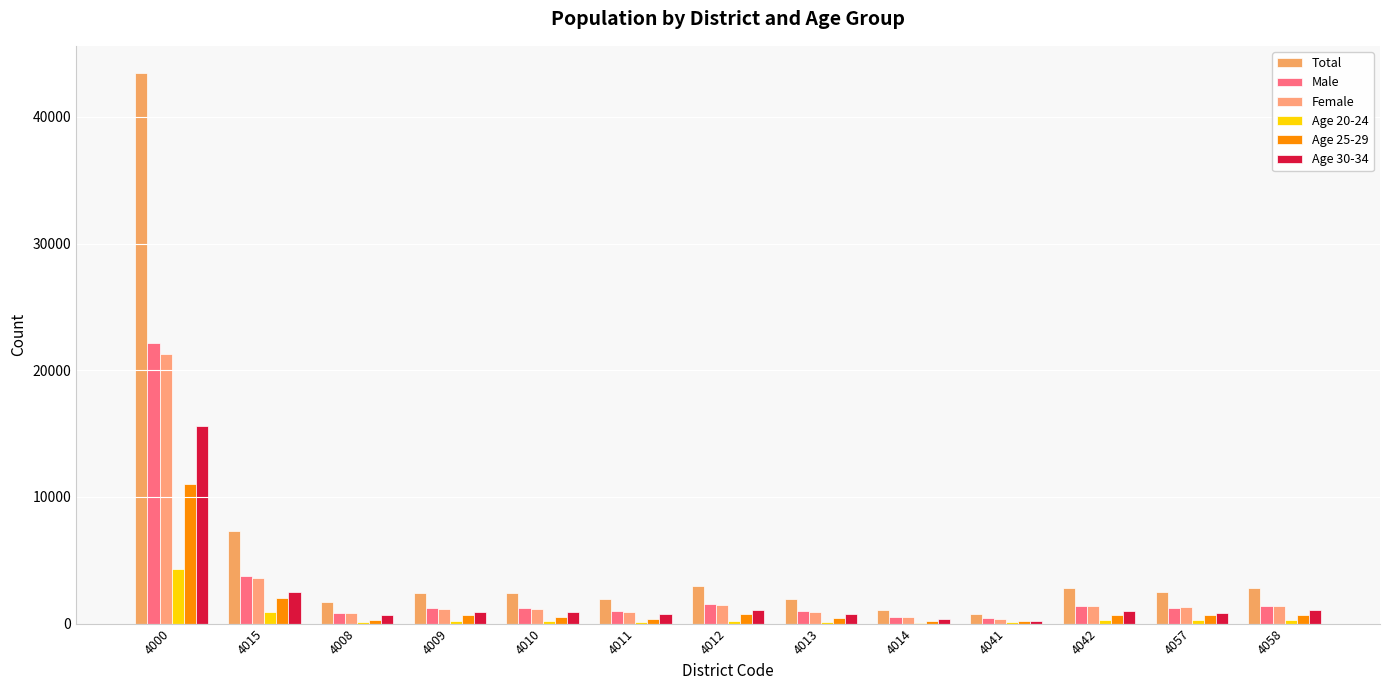

Reading left to right, extract all data points from this chart.

Total: 4000=43440	4015=7349	4008=1675	4009=2407	4010=2398	4011=1963	4012=2968	4013=1936	4014=1035	4041=791	4042=2795	4057=2514	4058=2844
Male: 4000=22139	4015=3768	4008=861	4009=1229	4010=1231	4011=1014	4012=1508	4013=986	4014=522	4041=402	4042=1396	4057=1238	4058=1396
Female: 4000=21301	4015=3581	4008=814	4009=1178	4010=1167	4011=949	4012=1460	4013=950	4014=513	4041=389	4042=1399	4057=1276	4058=1399
Age 20-24: 4000=4344	4015=894	4008=97	4009=209	4010=176	4011=150	4012=235	4013=127	4014=59	4041=115	4042=296	4057=261	4058=249
Age 25-29: 4000=11043	4015=1981	4008=310	4009=687	4010=545	4011=392	4012=746	4013=438	4014=224	4041=242	4042=717	4057=697	4058=709
Age 30-34: 4000=15582	4015=2504	4008=656	4009=879	4010=902	4011=754	4012=1096	4013=775	4014=397	4041=228	4042=1031	4057=868	4058=1052